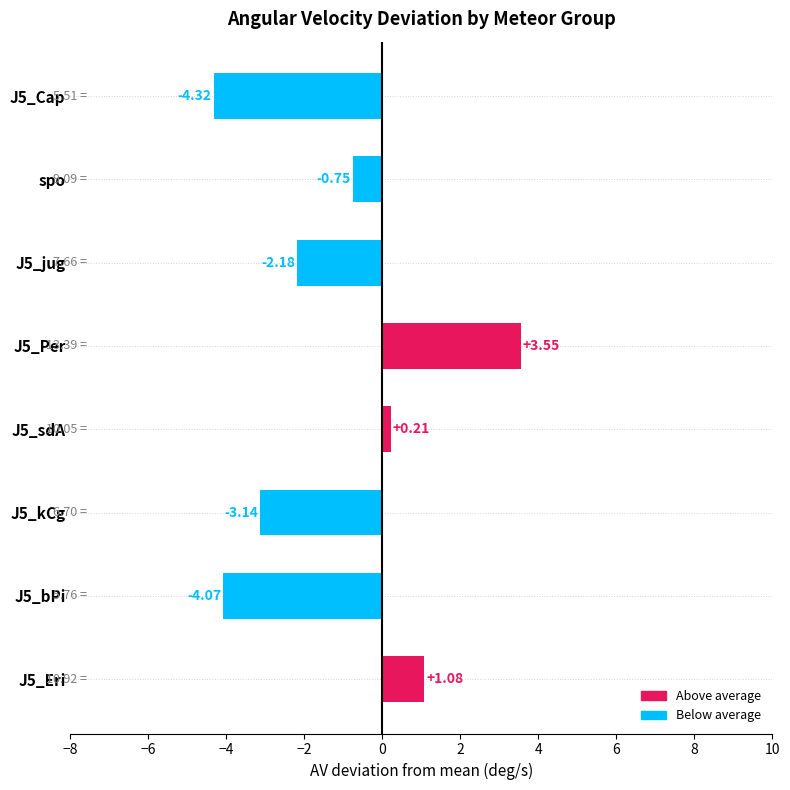

List the labels in order of value, smallest first.

J5_Cap, J5_bPi, J5_kCg, J5_jug, spo, J5_sdA, J5_Eri, J5_Per